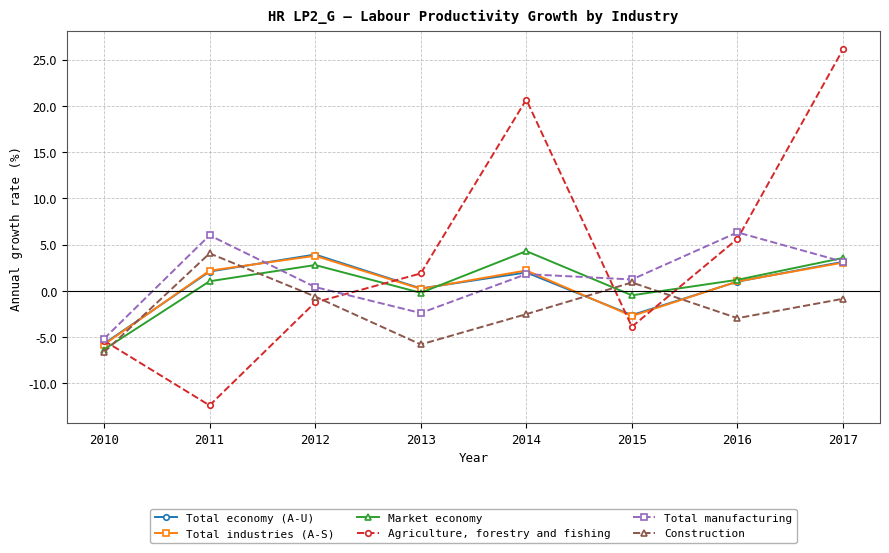

What value does the Total industries (A-S) series have at 2011?

2.2